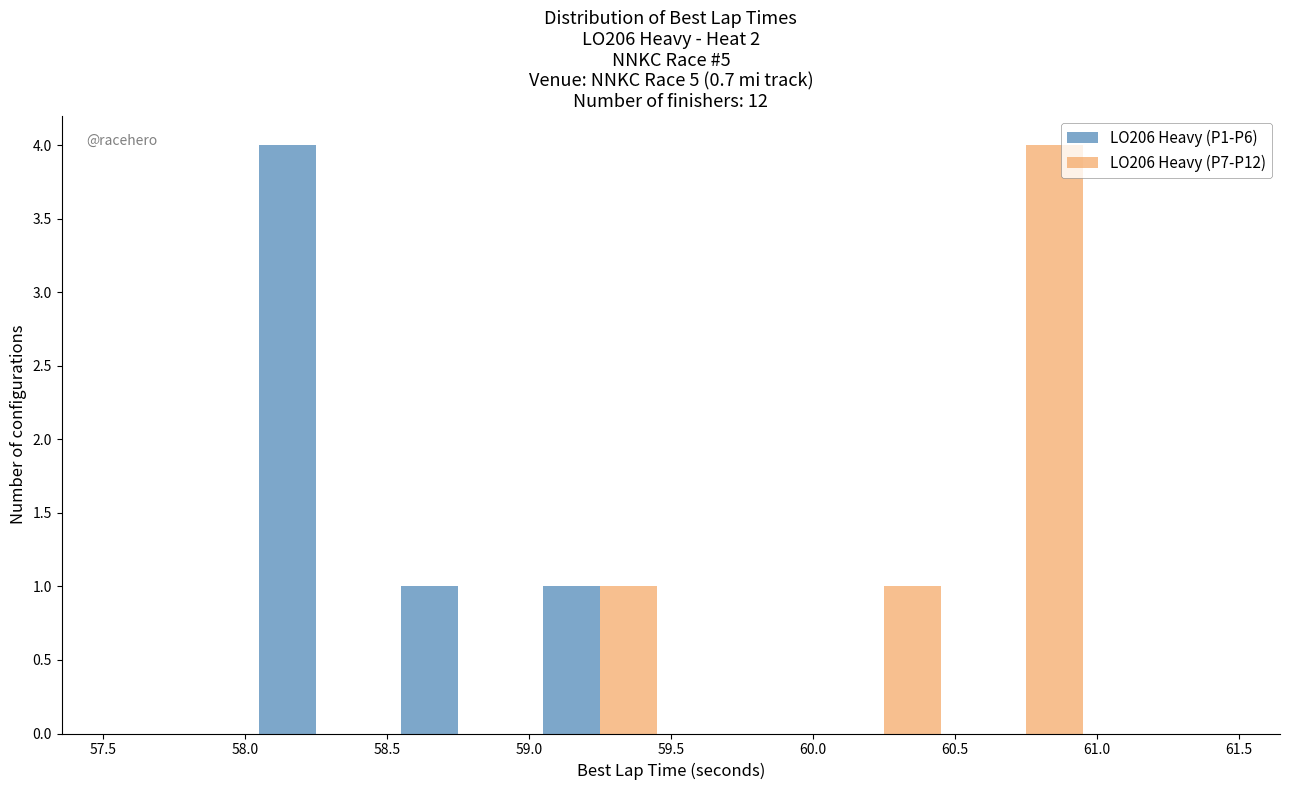

In the LO206 Heavy (P7-P12) series, which range on the x-axis has the tallest bar?

60.5 to 61.0